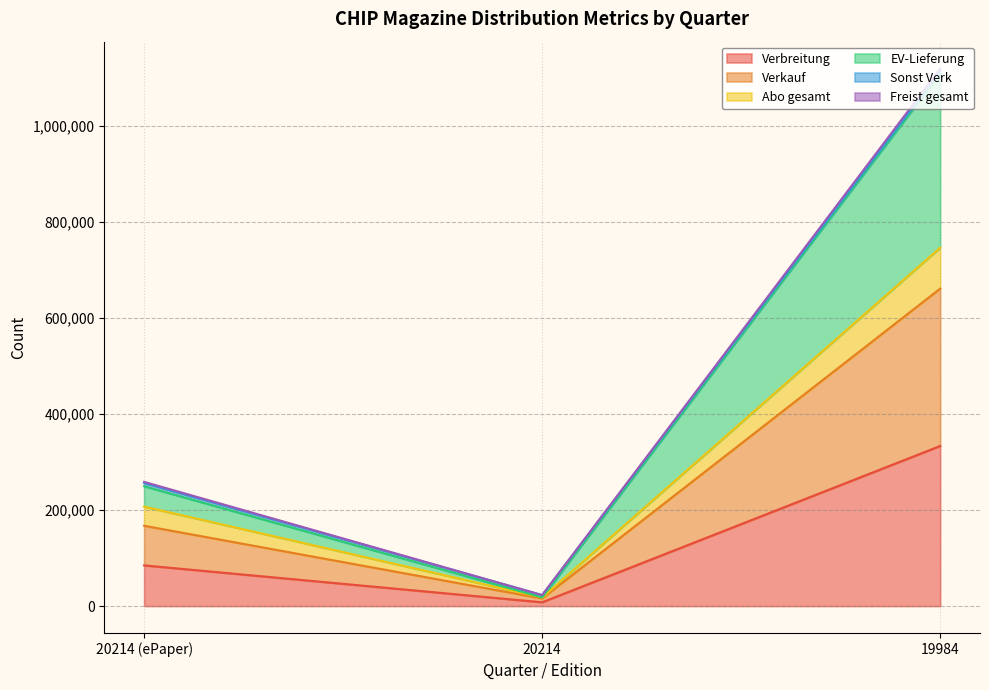

Which series changed the most between 20214 (ePaper) and 19984?

EV-Lieferung